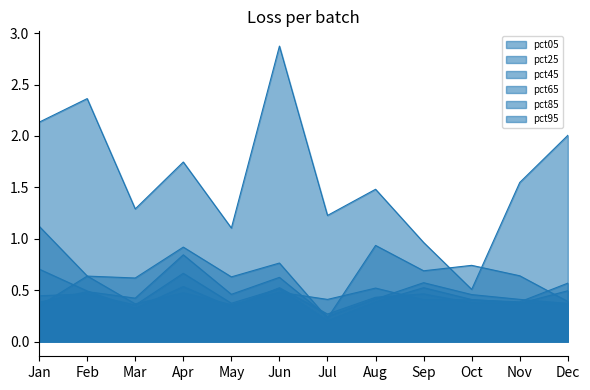

At how many categories does at least one series exceed 1?

10